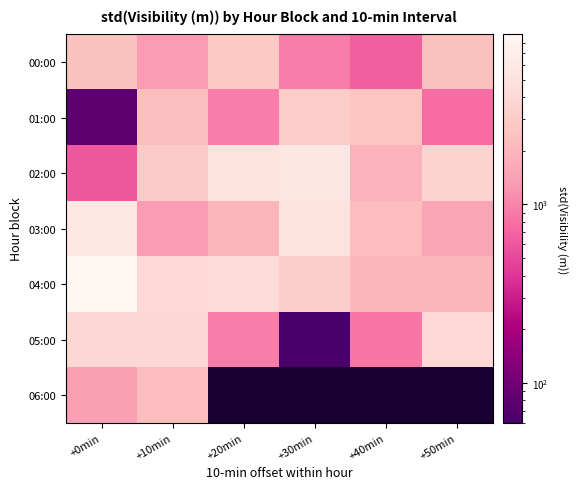

How many data points does each series have?

6